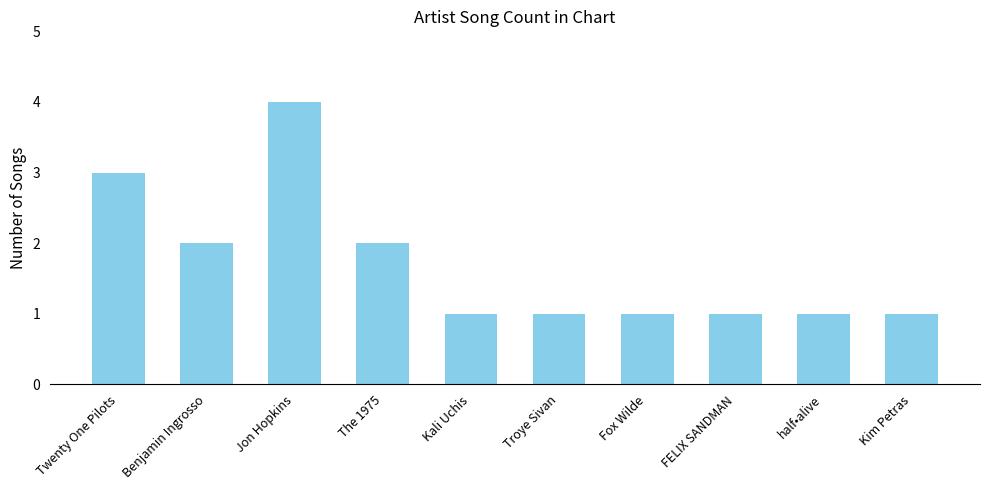

What is the average value?

2